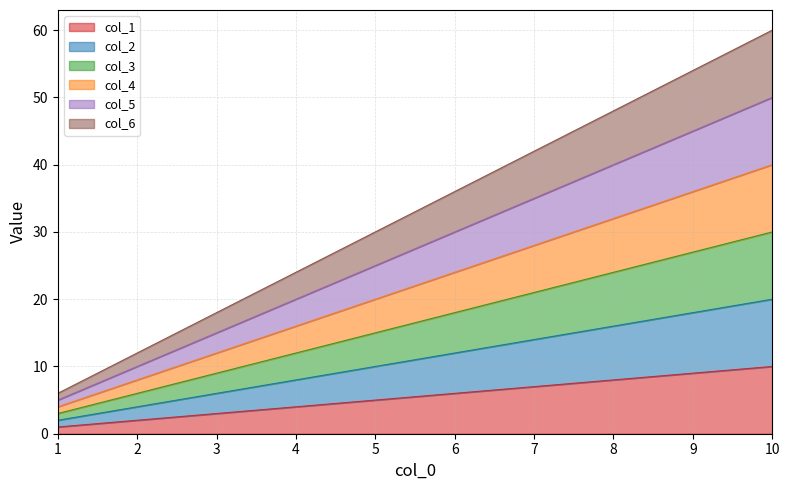

True or false: col_1 and col_5 cross at least once.

False